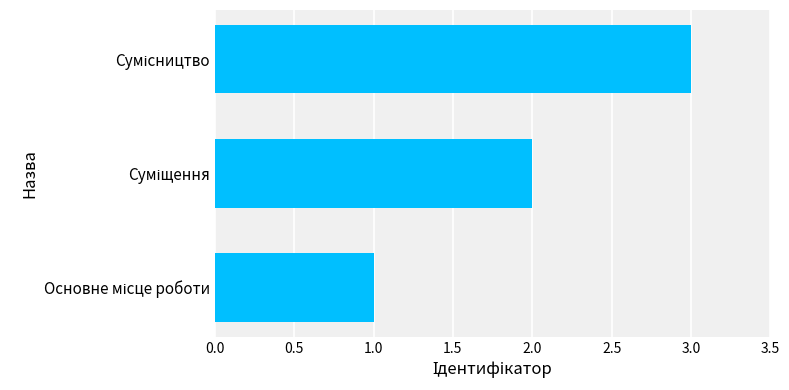

What is the maximum value shown in the chart?

3